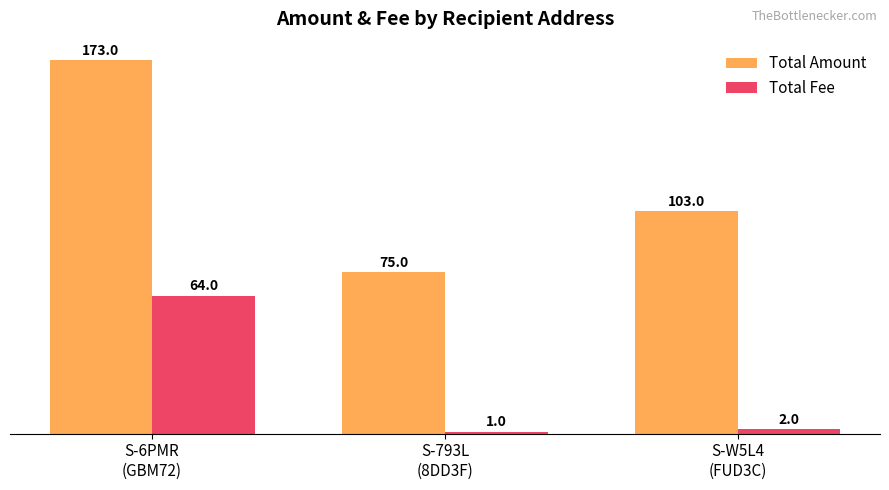

Reading left to right, what are all the values shown in this chart?

Total Amount: S-6PMR
(GBM72)=173.0	S-793L
(8DD3F)=75.0	S-W5L4
(FUD3C)=103.0
Total Fee: S-6PMR
(GBM72)=64.0	S-793L
(8DD3F)=1.0	S-W5L4
(FUD3C)=2.0